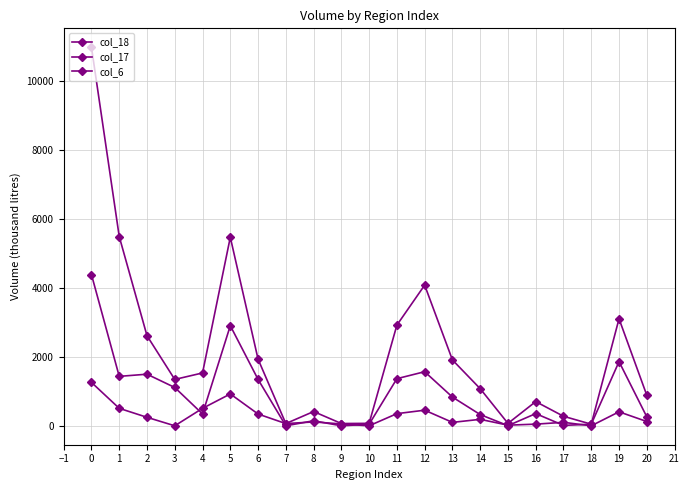

Count the number of categories in the chart.

21